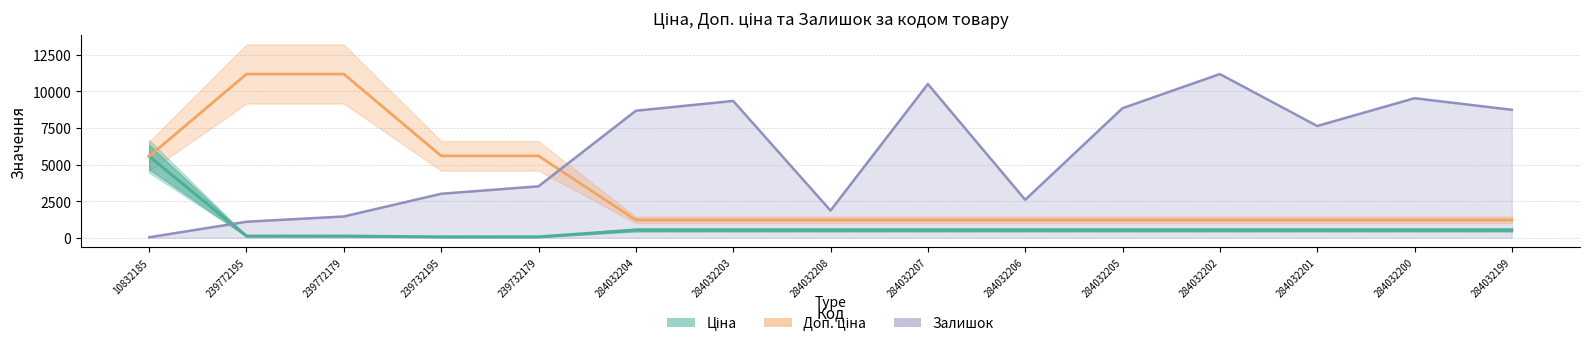

What is the value of the Доп. ціна point at the 2nd from the left?

11182.0